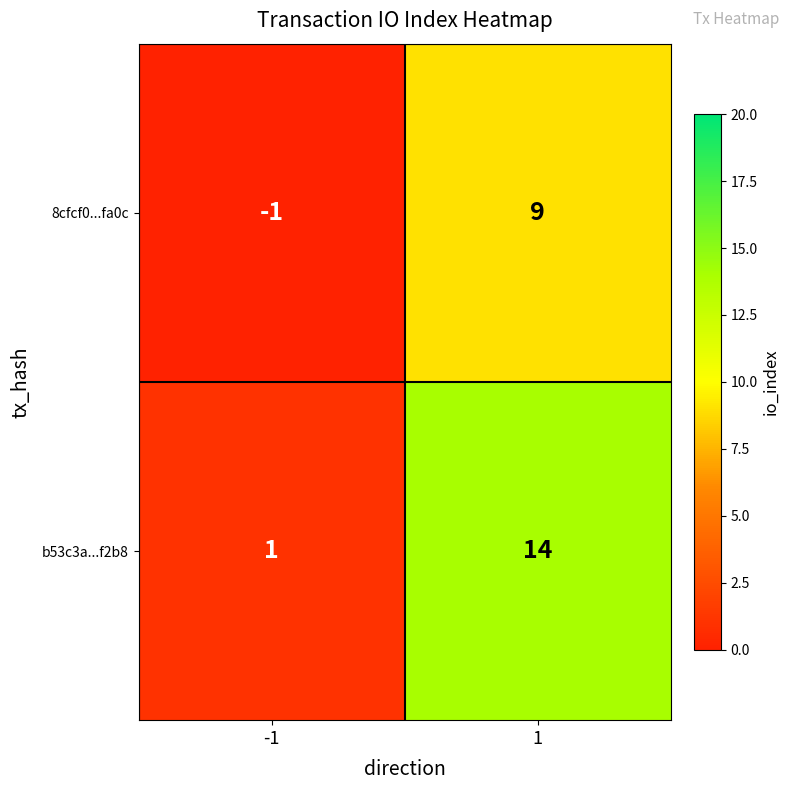

List the series in order of their peak value, lowest first.

8cfcf0...fa0c, b53c3a...f2b8